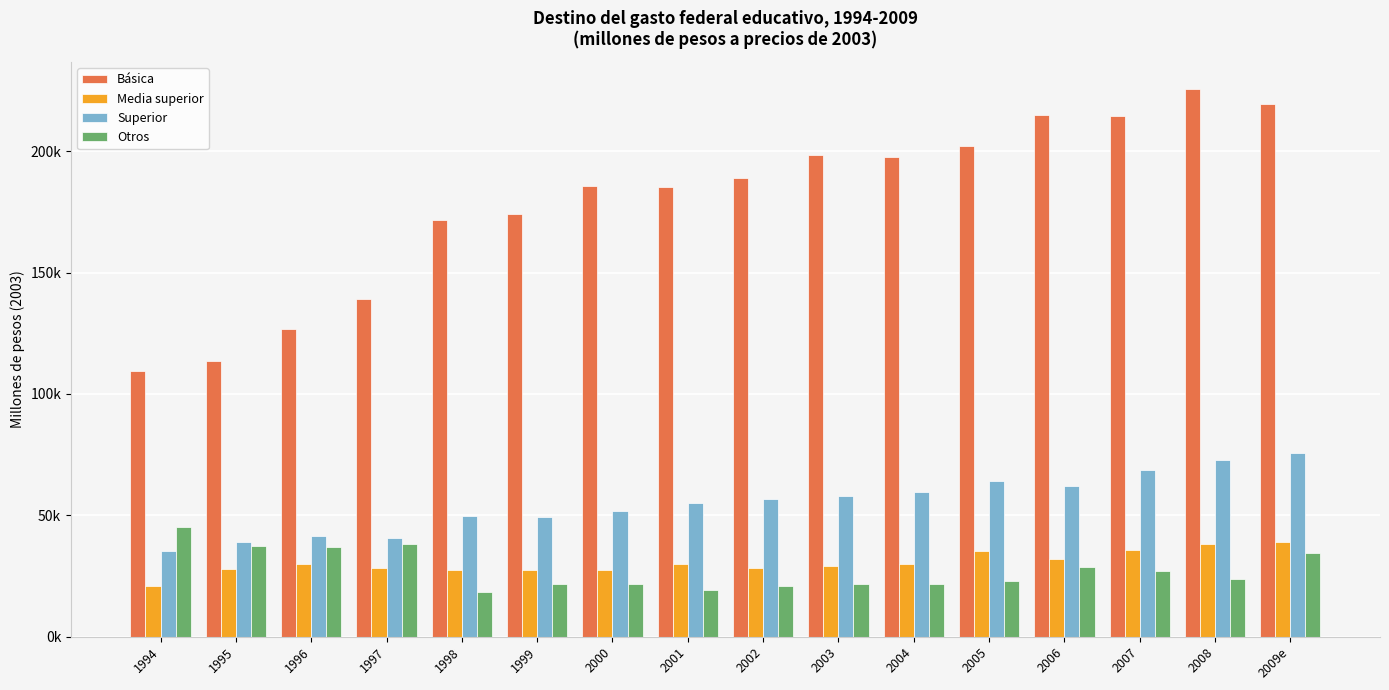

Between 2003 and 2006, which series saw the biggest shift?

Básica